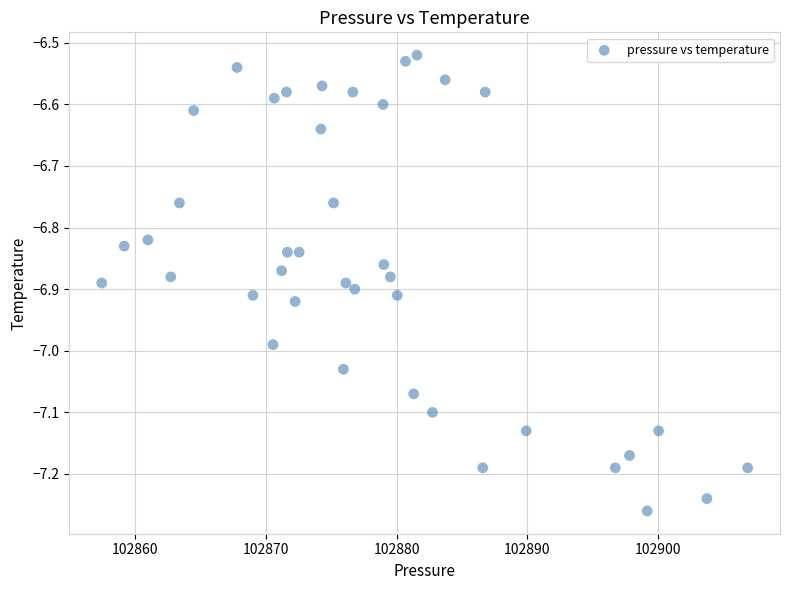

What is the range of Y values (max minus min)?

0.7